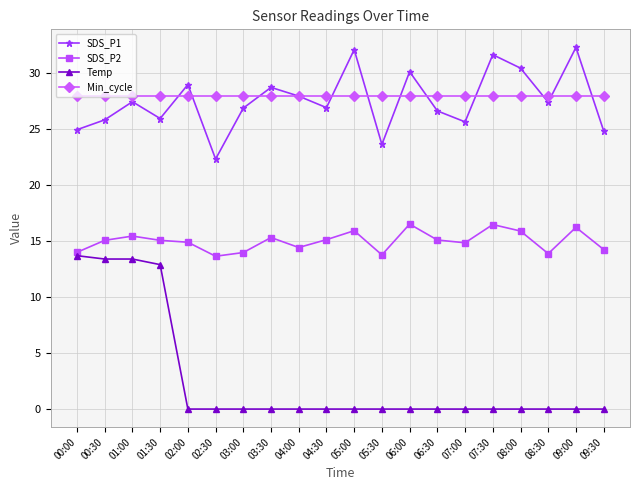

What is the spread (max minus min) of values at 08:30?

28.0